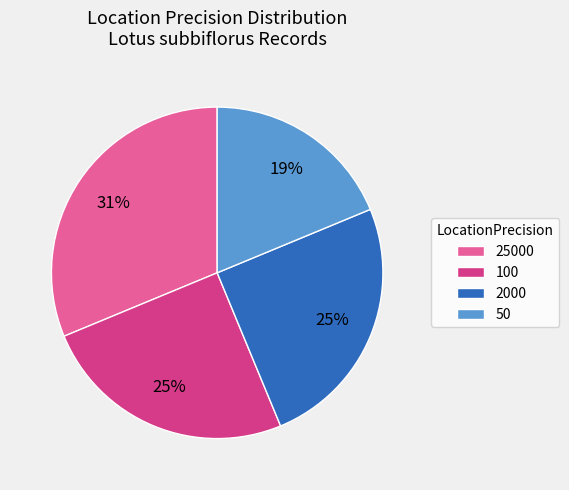

Is 2000 the majority of the pie?

No